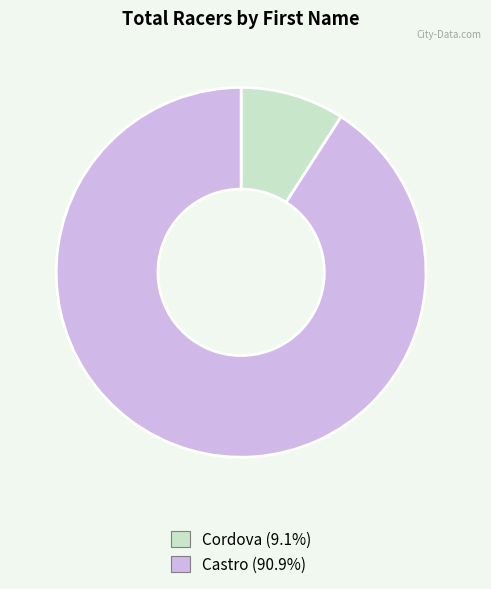

Which category has the smallest portion of the pie?

Cordova